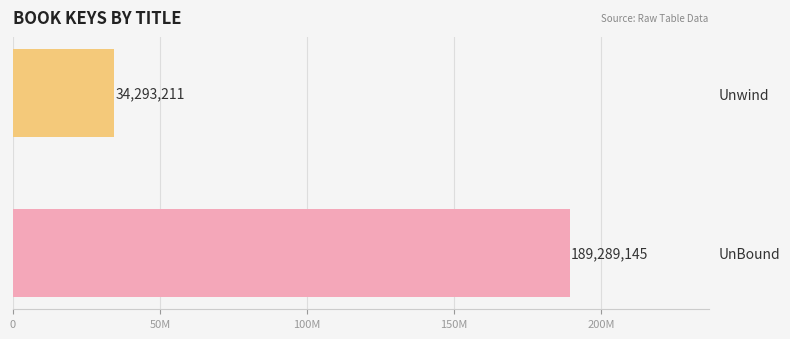

The value at Unwind is 34293211. True or false?

True